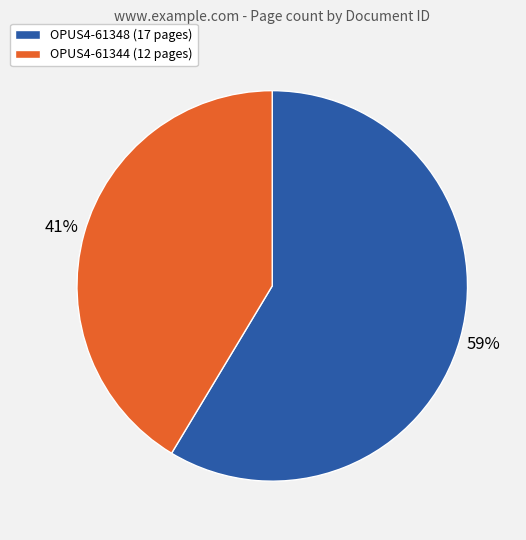

Which category has the smallest portion of the pie?

OPUS4-61344